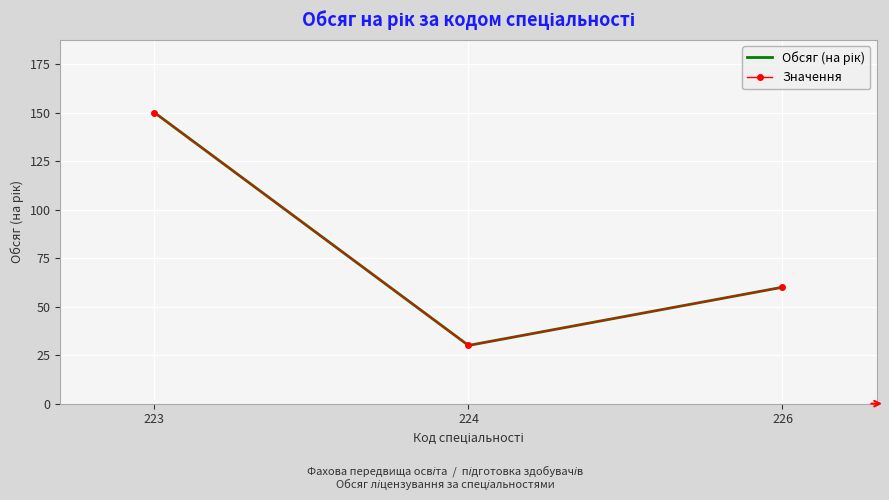

The Значення series shows 103 at 223. True or false?

False